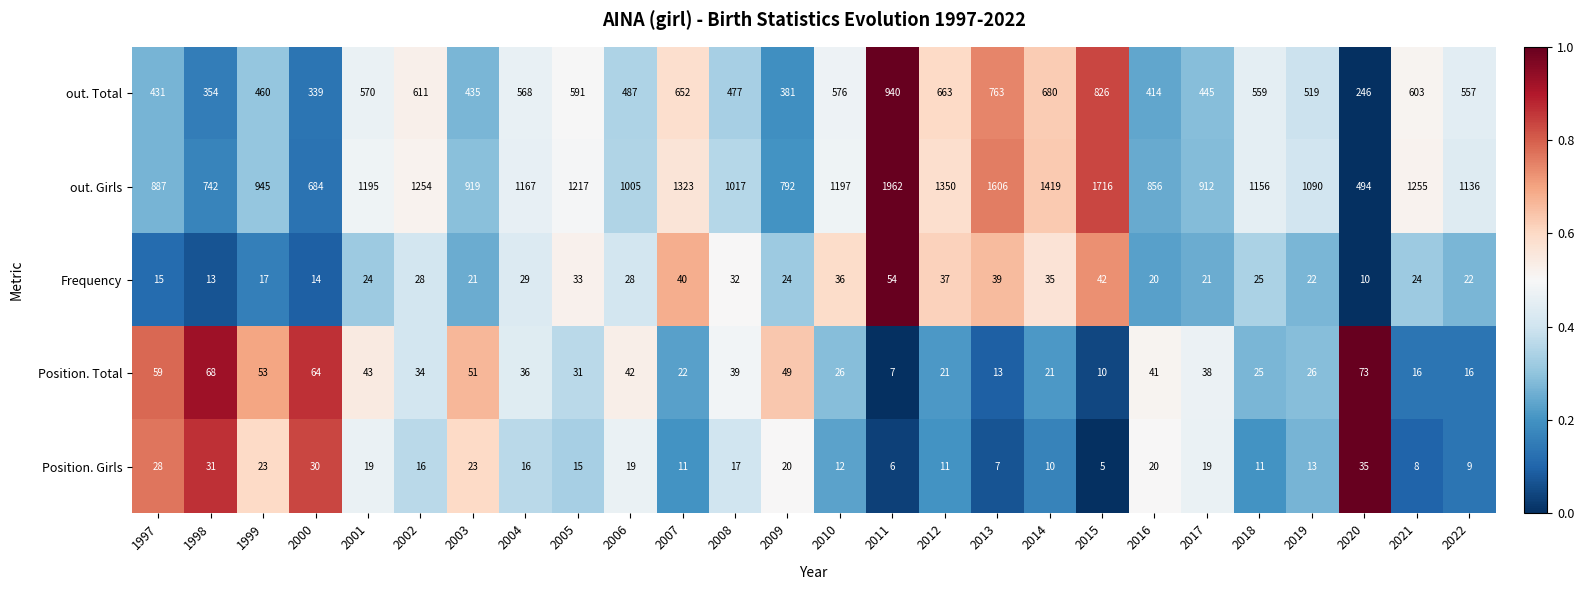

The Position. Girls series shows 16 at 2002. True or false?

True